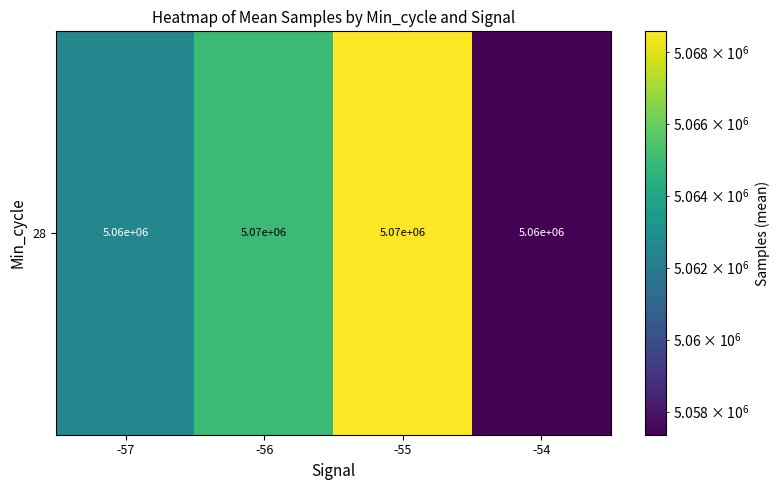

At which label does the data first exceed 5065013?

-56